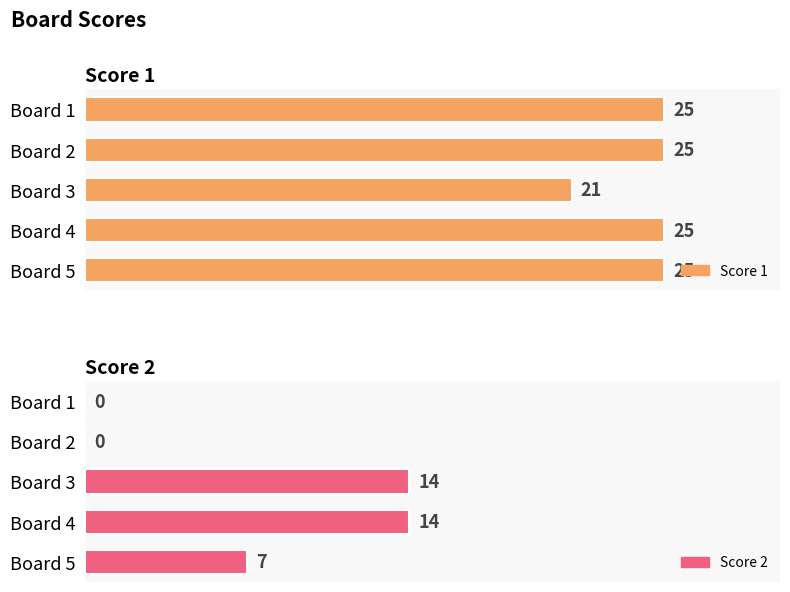

List the series in order of their peak value, lowest first.

Score 2, Score 1